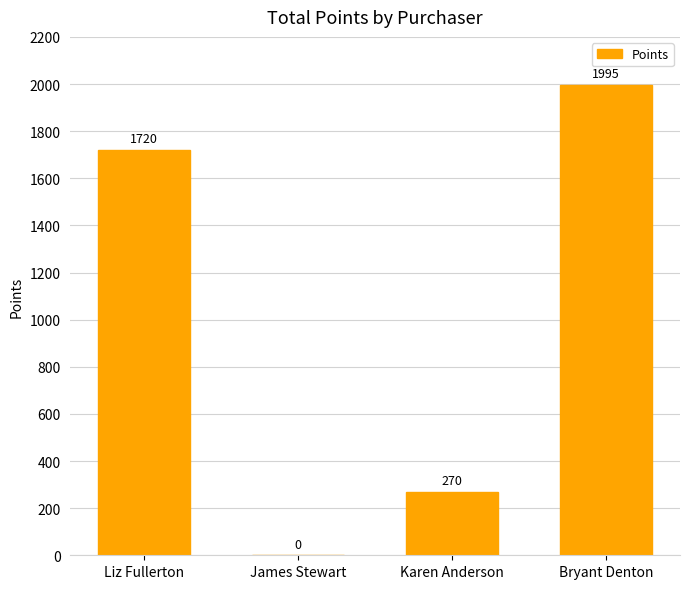

Reading left to right, transcribe all the data shown in this chart.

1720	0	270	1995